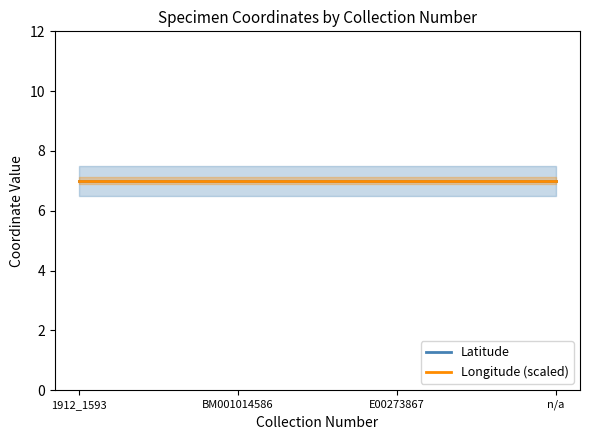

Does the chart have visible grid lines?

No